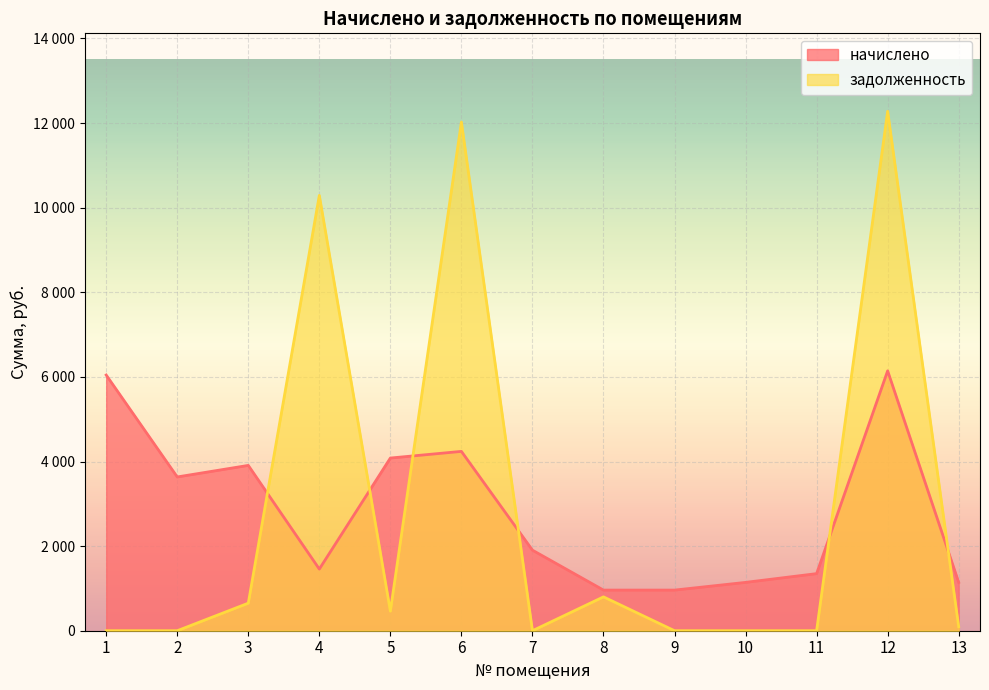

True or false: задолженность has a value of -6603.6 at 1.

False